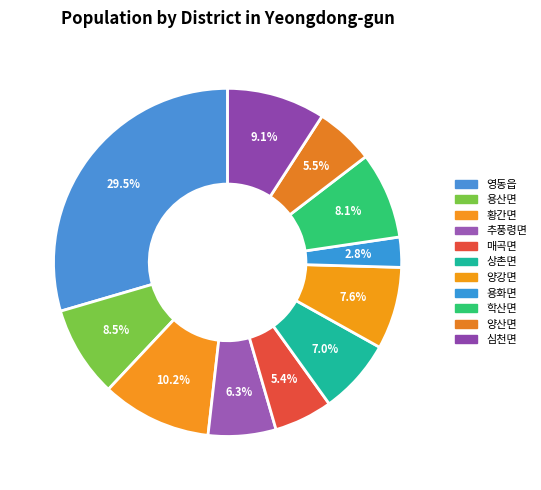

What is the change in value from 추풍령면 to 양강면?

+212